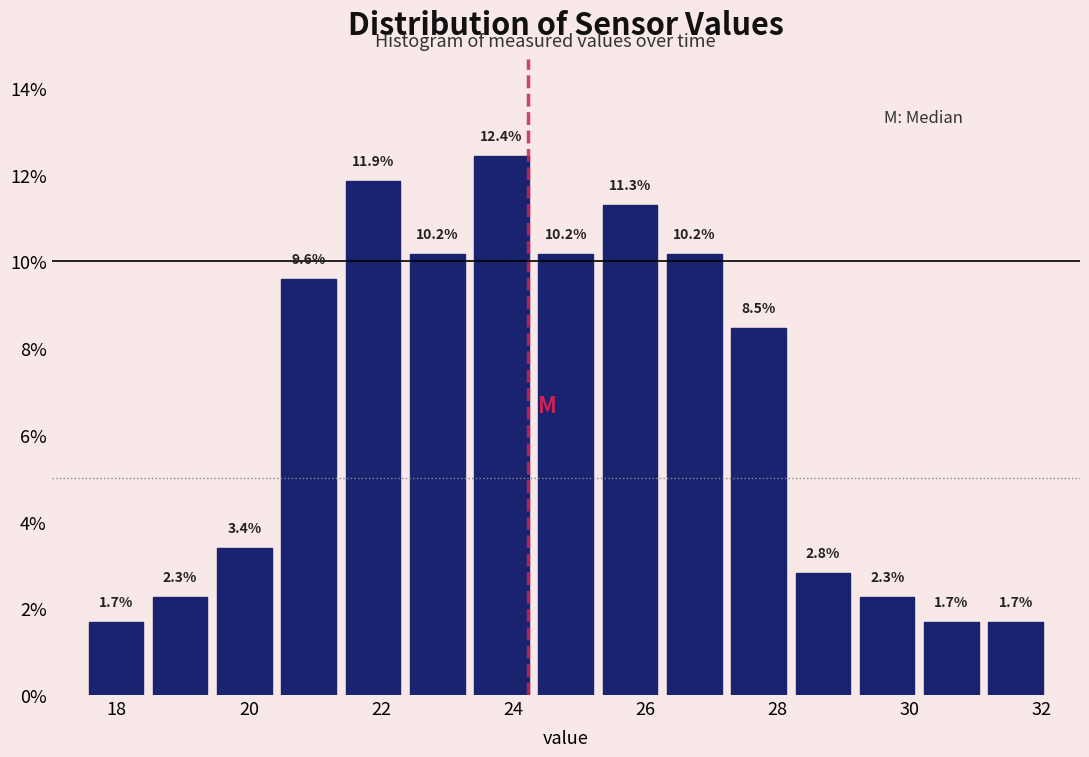

Reading left to right, transcribe this chart: for each bar, give the range it covers on the x-axis and its height. The bar edges are not printed on the chart, so give them approximately, as read against the axis.

17.6 to 18.4: 1.7
18.4 to 19.4: 2.3
19.4 to 20.4: 3.4
20.4 to 21.4: 9.6
21.4 to 22.4: 11.9
22.4 to 23.4: 10.2
23.4 to 24.4: 12.4
24.4 to 25.2: 10.2
25.2 to 26.2: 11.3
26.2 to 27.2: 10.2
27.2 to 28.2: 8.5
28.2 to 29.2: 2.8
29.2 to 30.2: 2.3
30.2 to 31.2: 1.7
31.2 to 32.2: 1.7